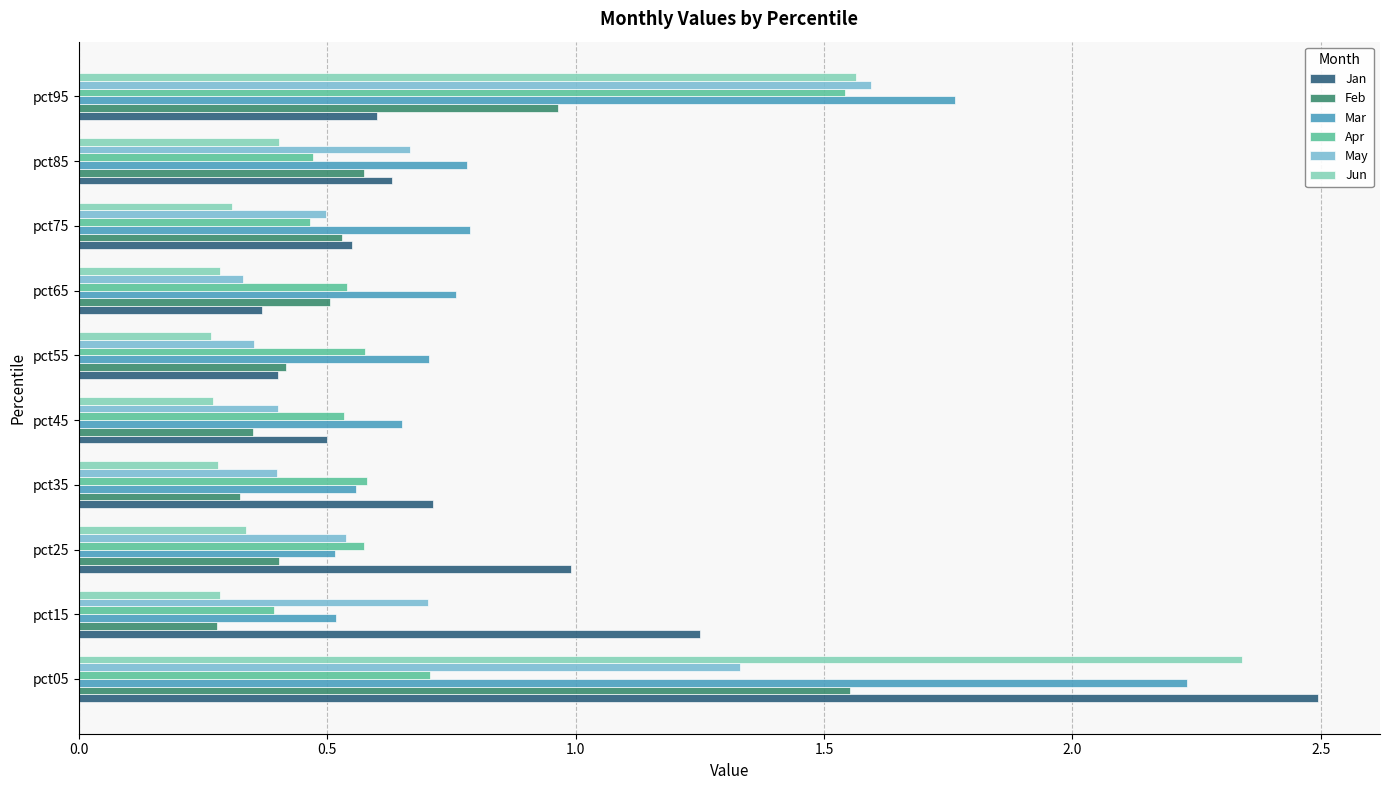

At which label is Jun closest to 1?

pct95